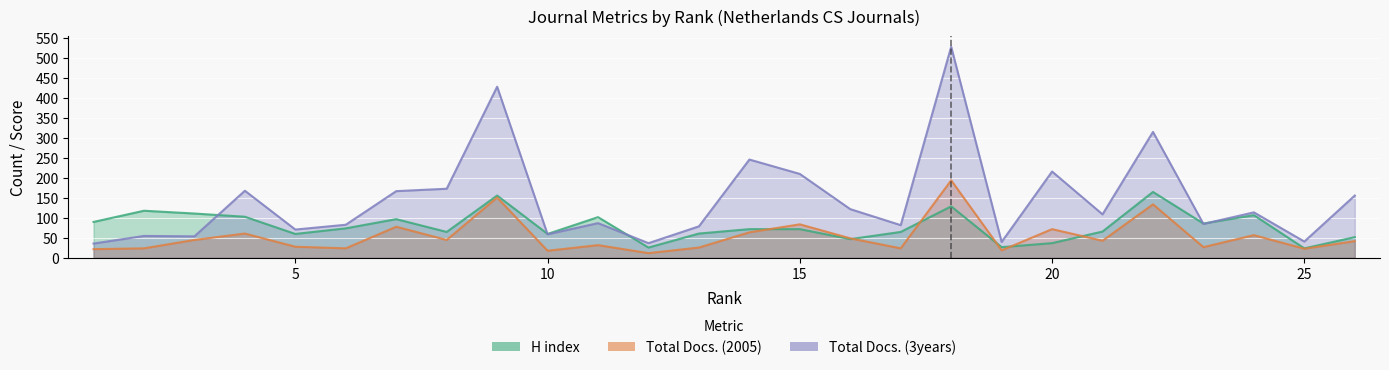

Rank the categories by H index value from highest to lowest.

22, 9, 18, 2, 3, 24, 4, 11, 7, 1, 23, 6, 14, 15, 21, 8, 17, 13, 5, 10, 26, 16, 20, 19, 12, 25